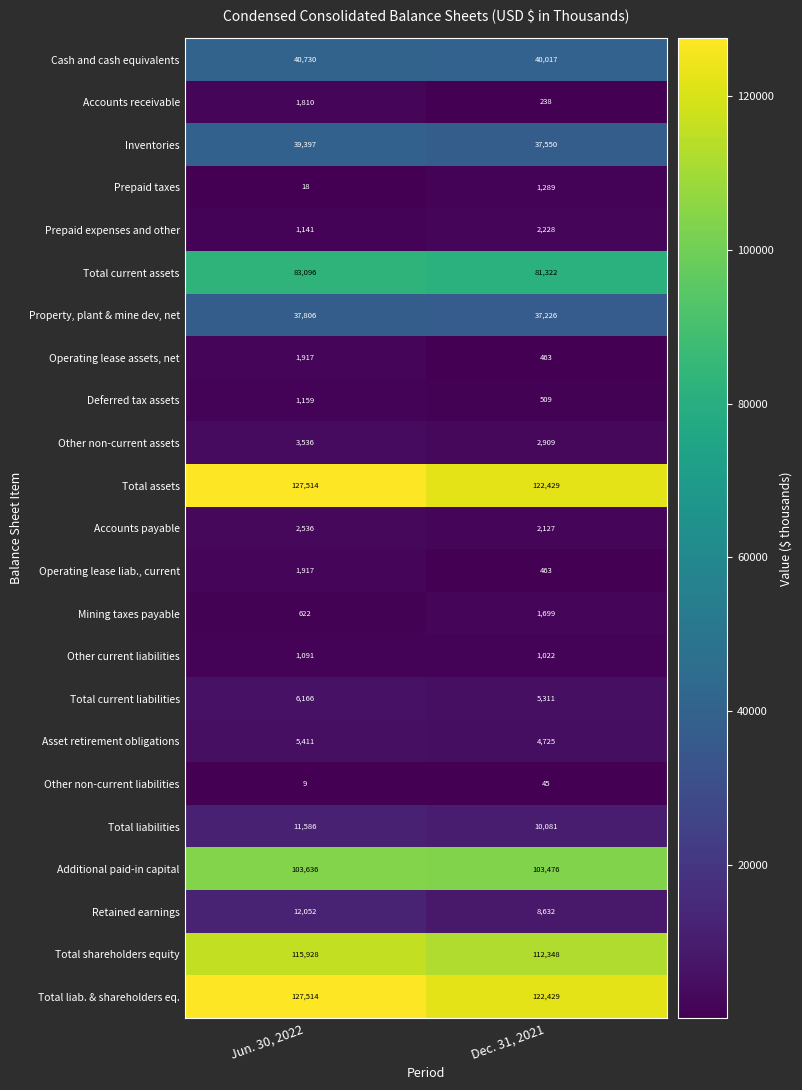

What value does the Additional paid-in capital series have at Dec. 31, 2021, to the nearest 5?

103475